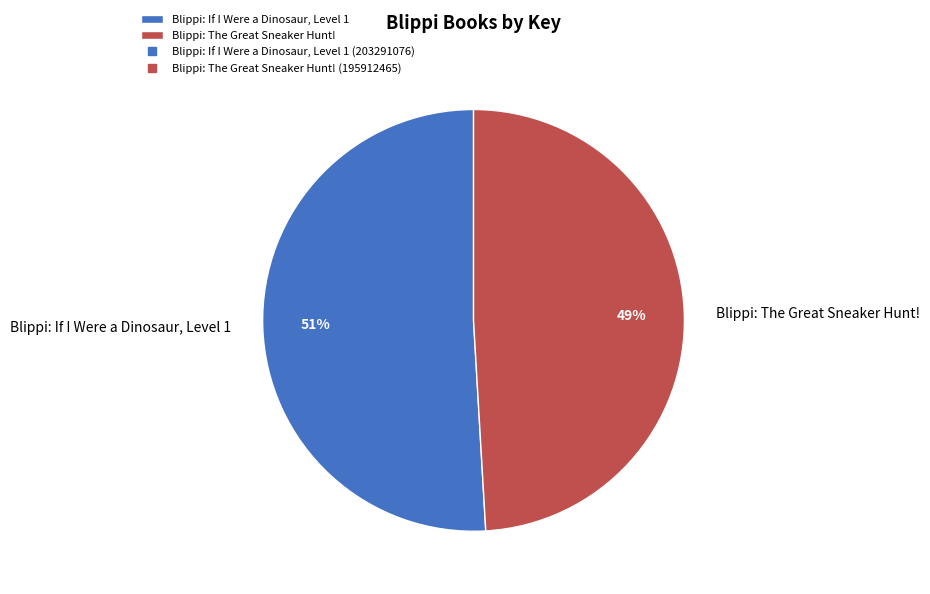

Which category has the smallest portion of the pie?

Blippi: The Great Sneaker Hunt!